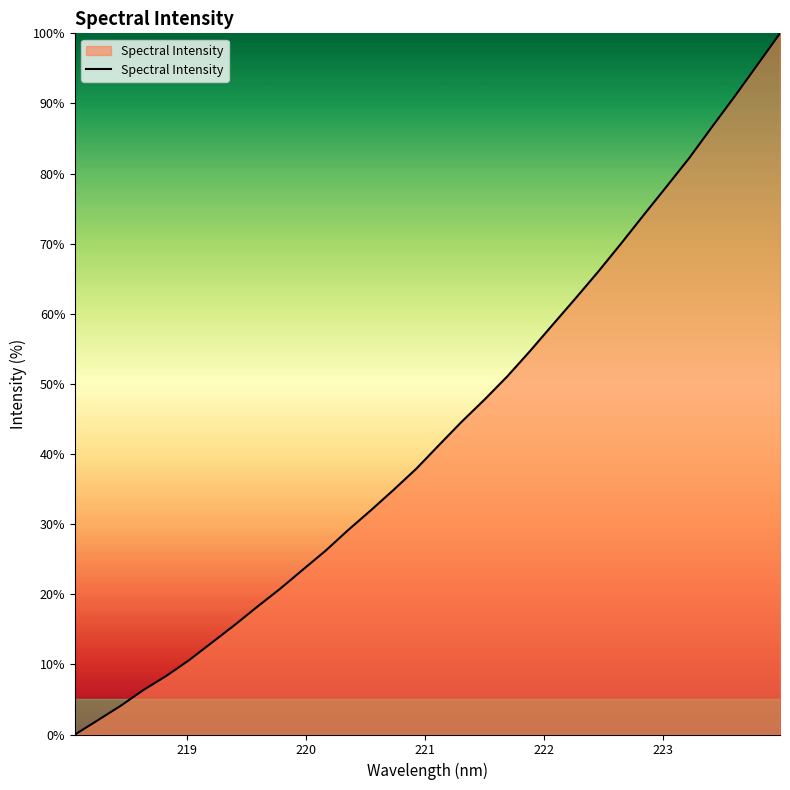

What is the maximum value shown in the chart?

100.0